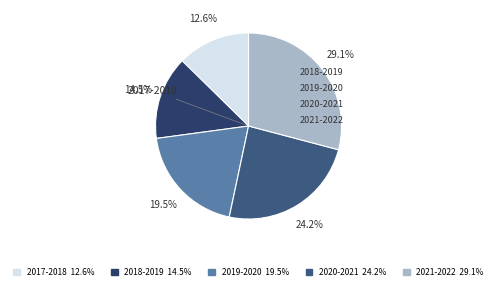

Is the sum of 2017-2018 and 2021-2022 greater than half?

No